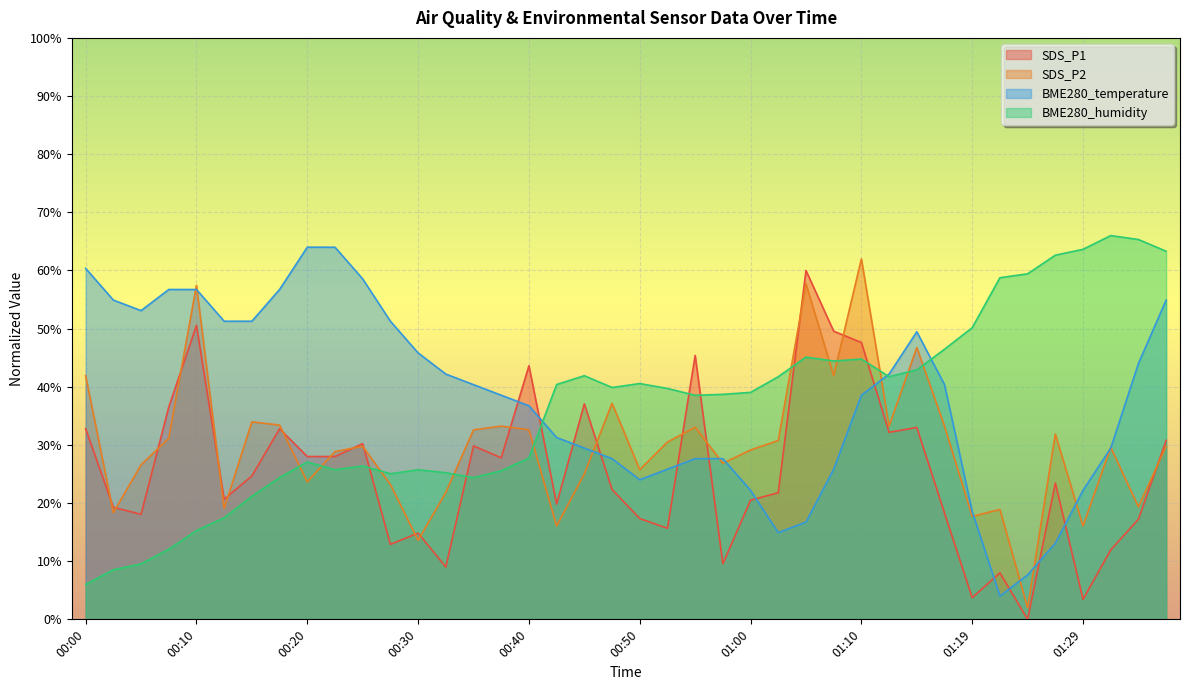

Is it true that BME280_humidity equals 82.9 at 01:27?

False